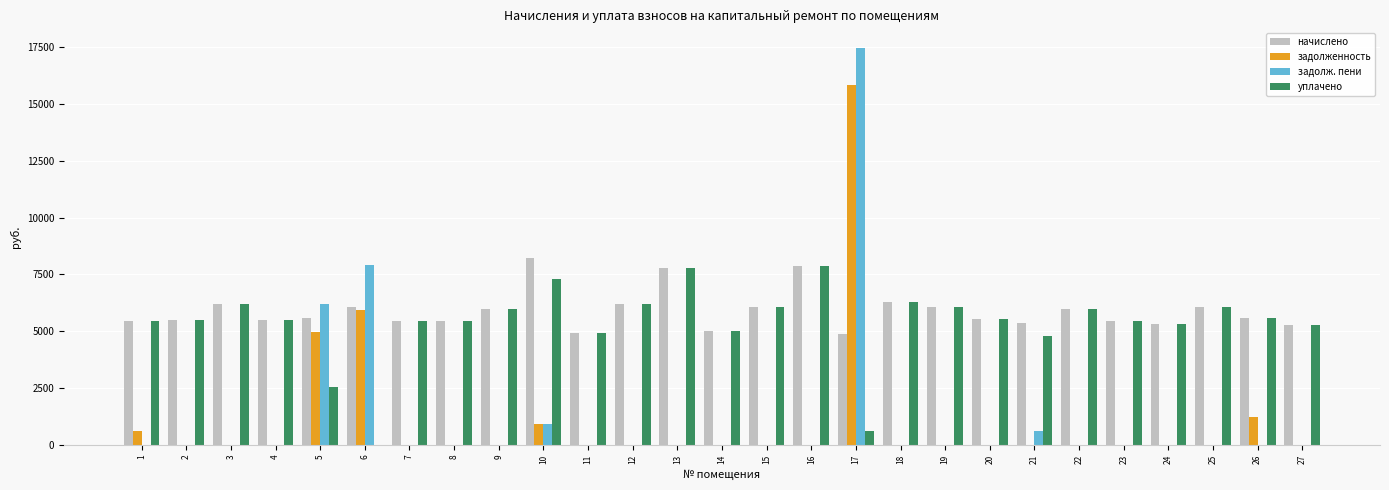

At which label is задолж. пени closest to 8727?

6